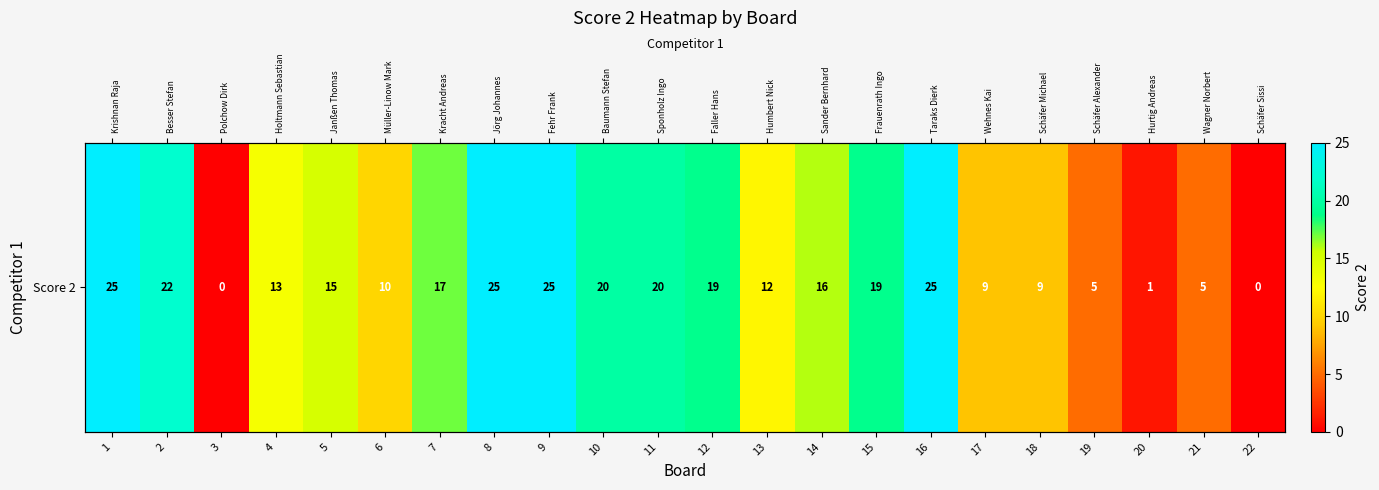

Where does the data first go above 16?

1